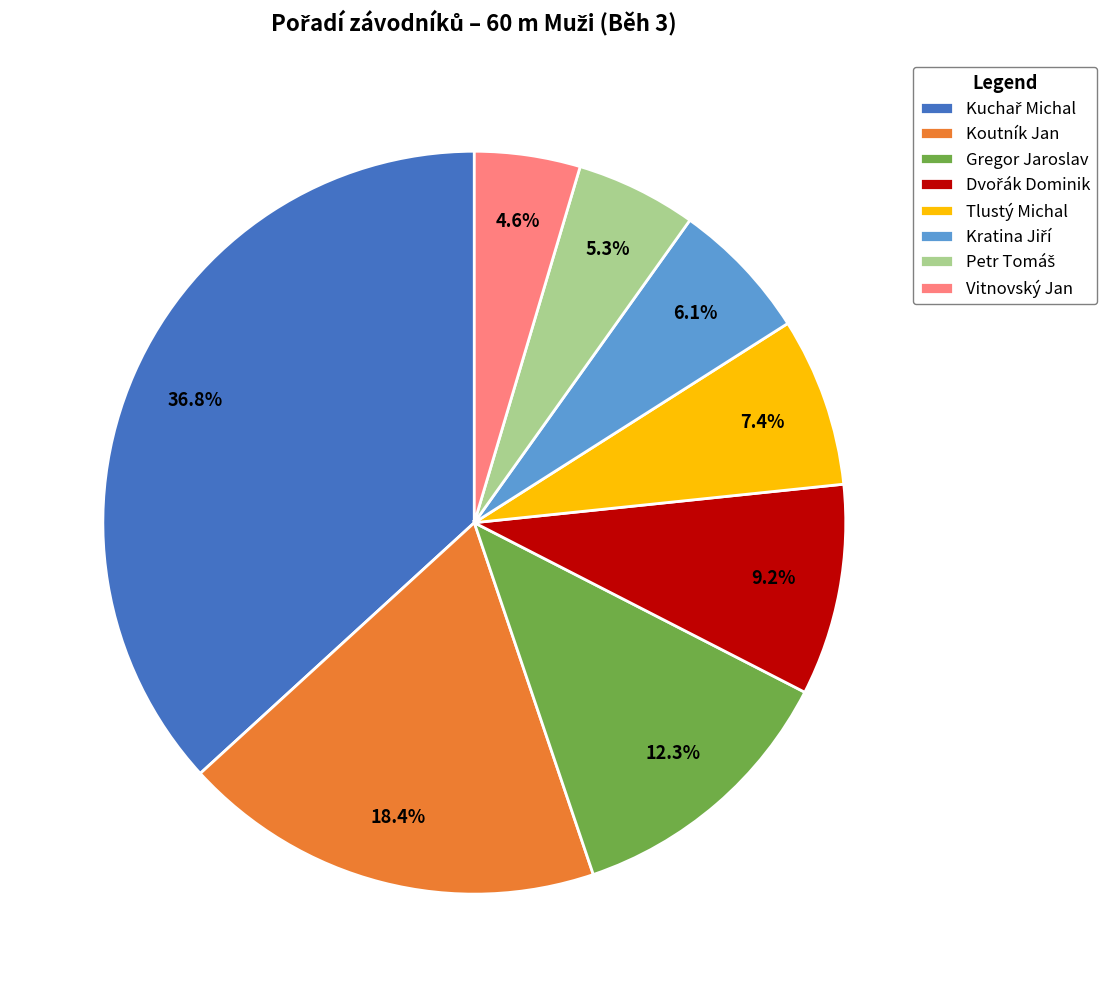

How much of the chart is everything except Gregor Jaroslav?

87.7%